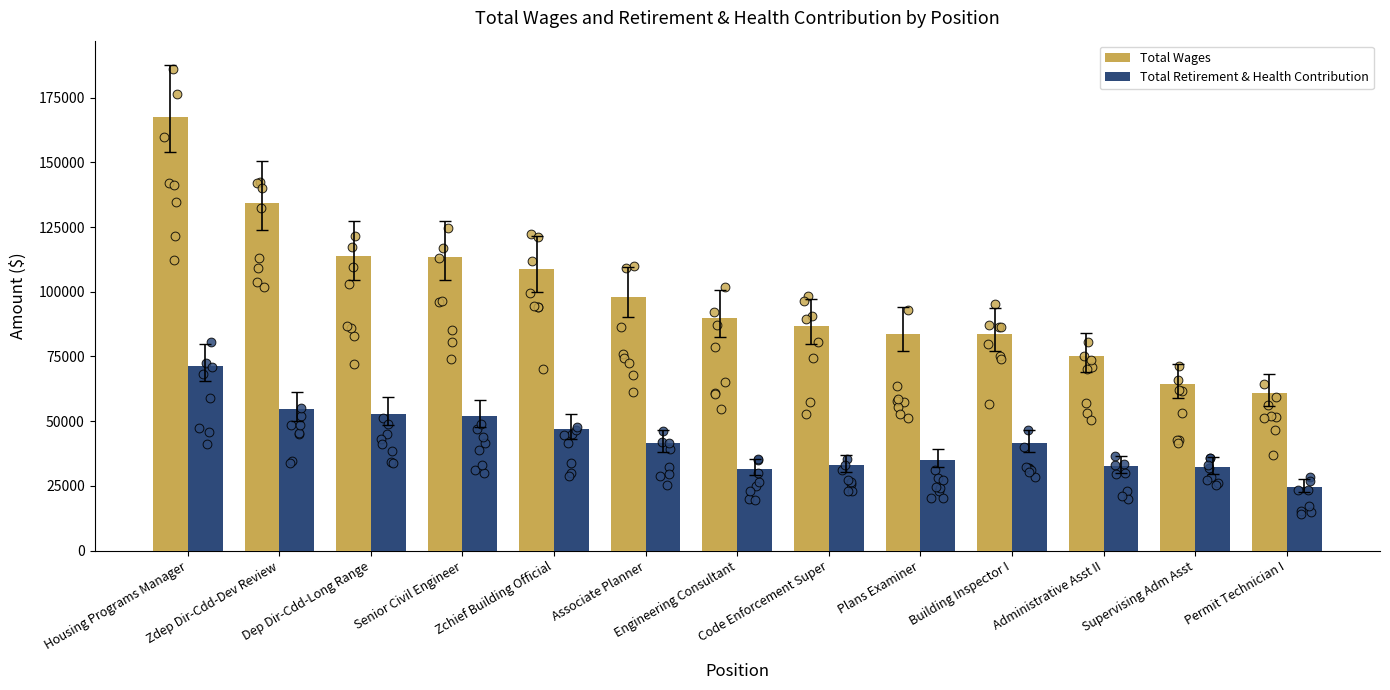

What are all the series names shown in the legend?

Total Wages, Total Retirement & Health Contribution